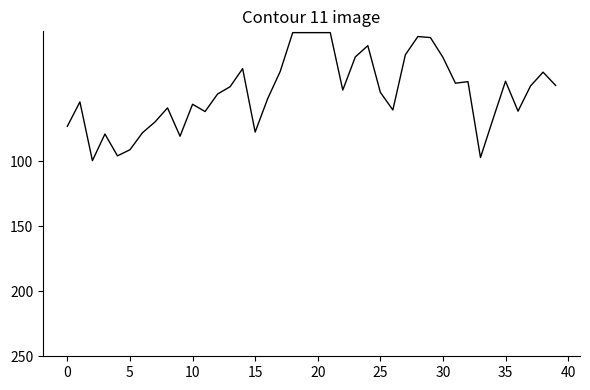

How many lines are shown in the chart?

1